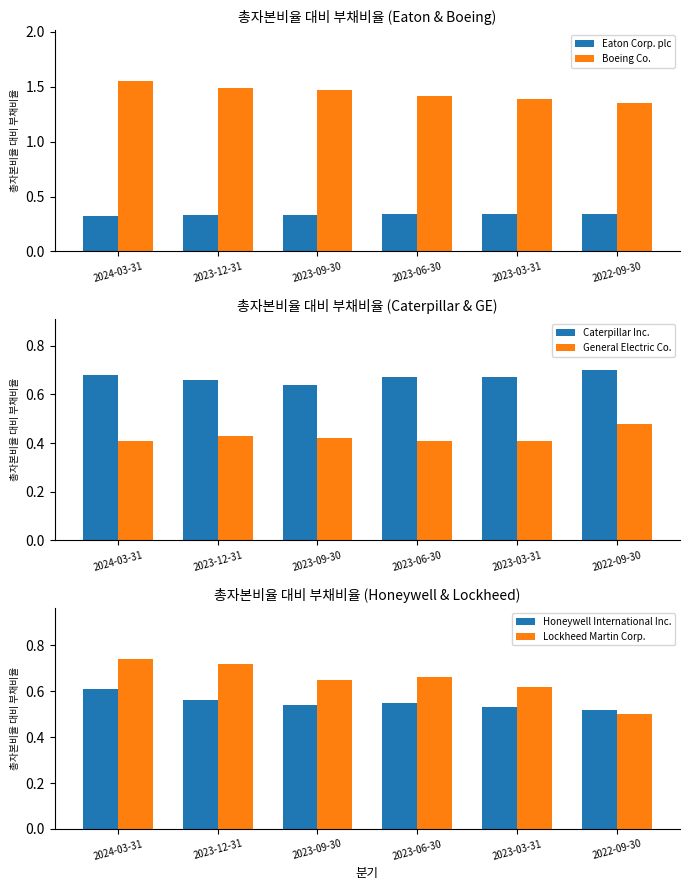

What is the label of the 5th bar from the left?

2023-03-31